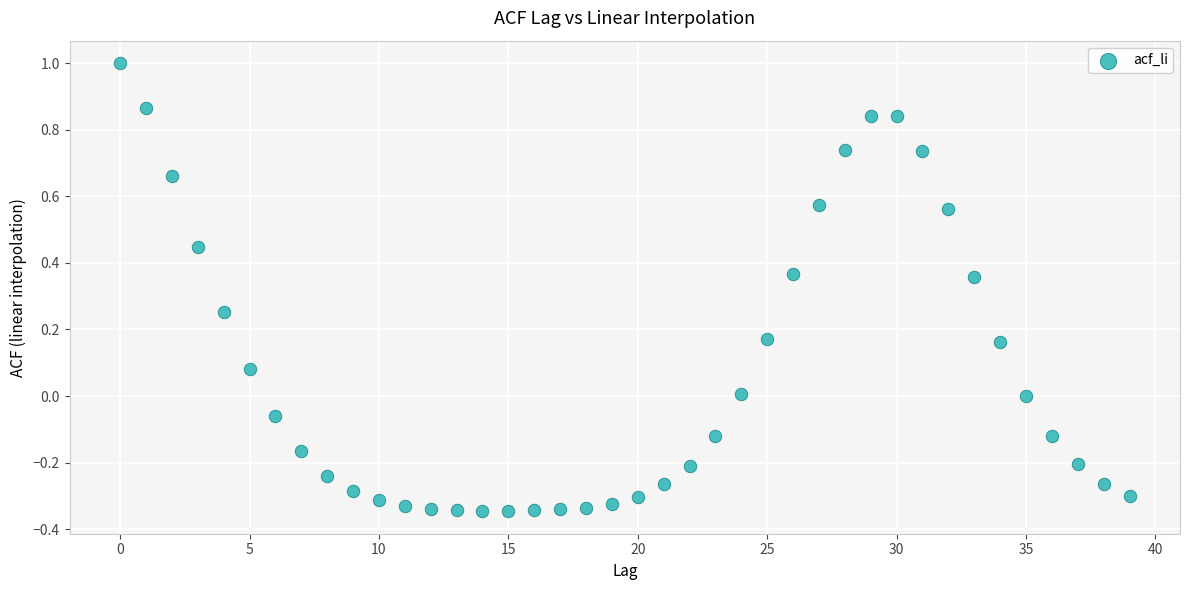

What is the range of Y values (max minus min)?

1.3